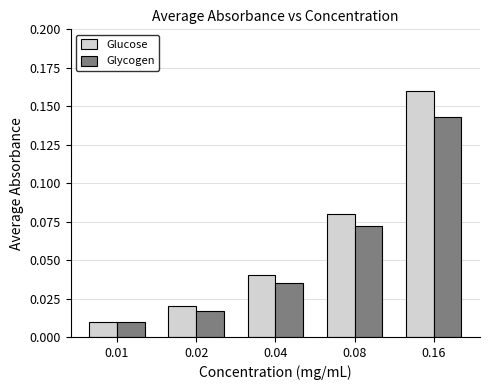

At which label does Glycogen reach its peak?

0.16